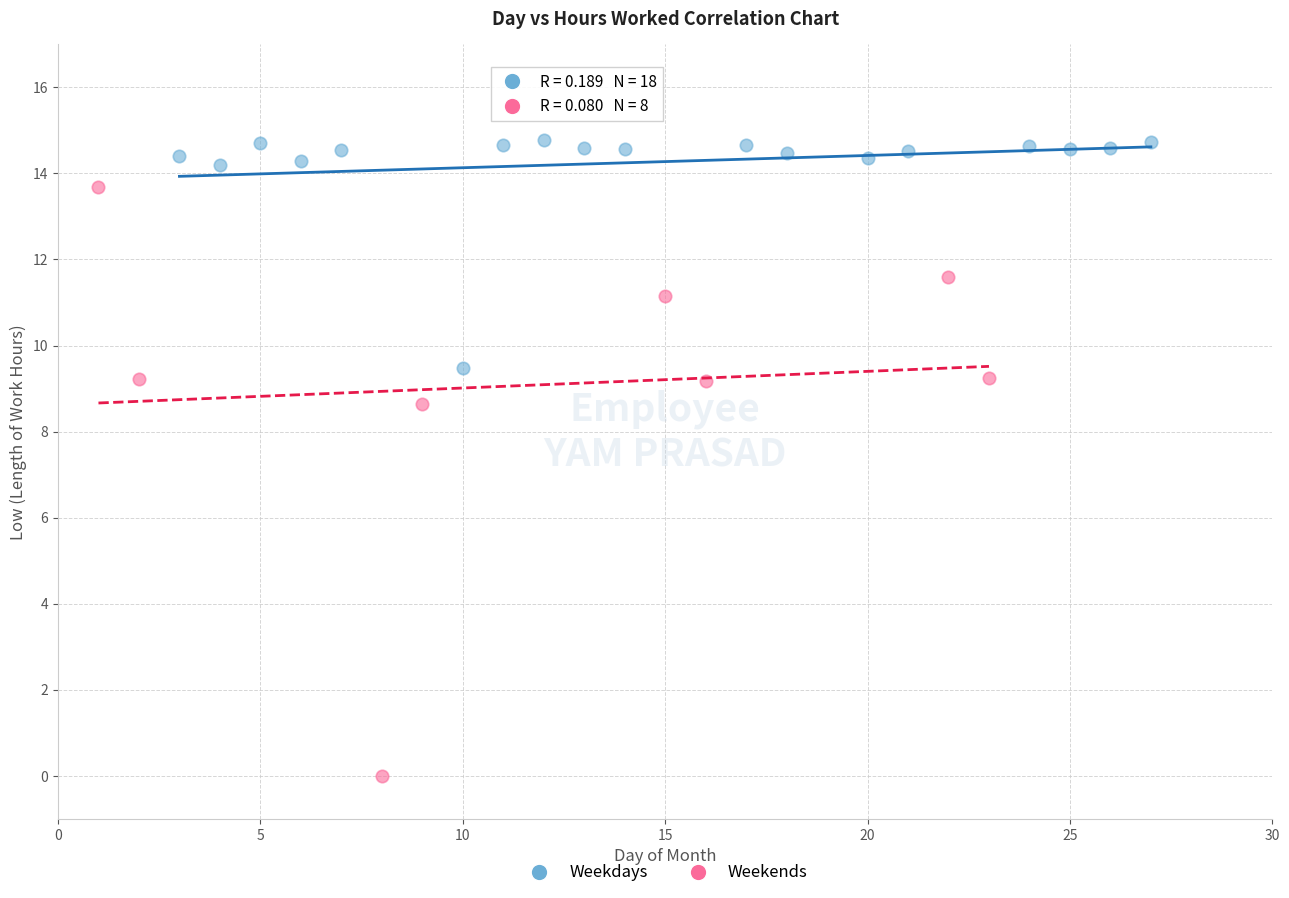

What are all the series names shown in the legend?

Weekdays, Weekends